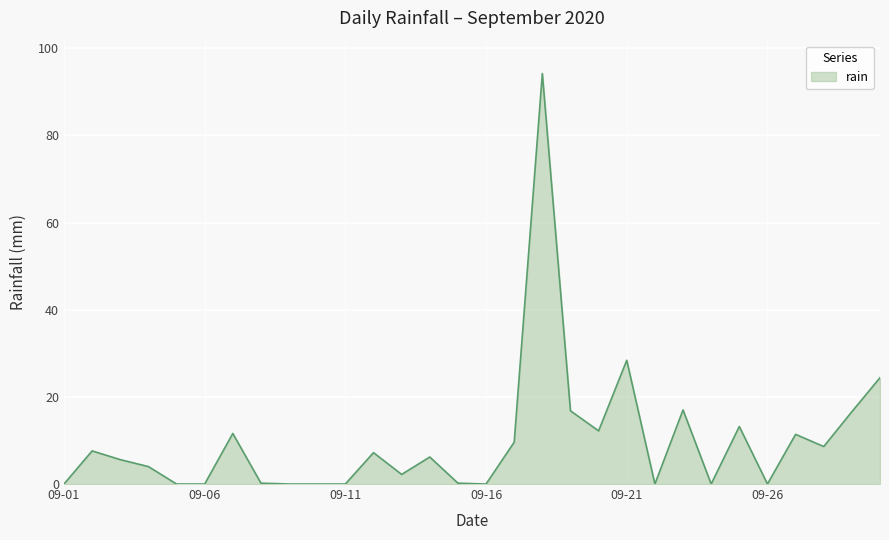

What is the greatest value displayed?

94.2